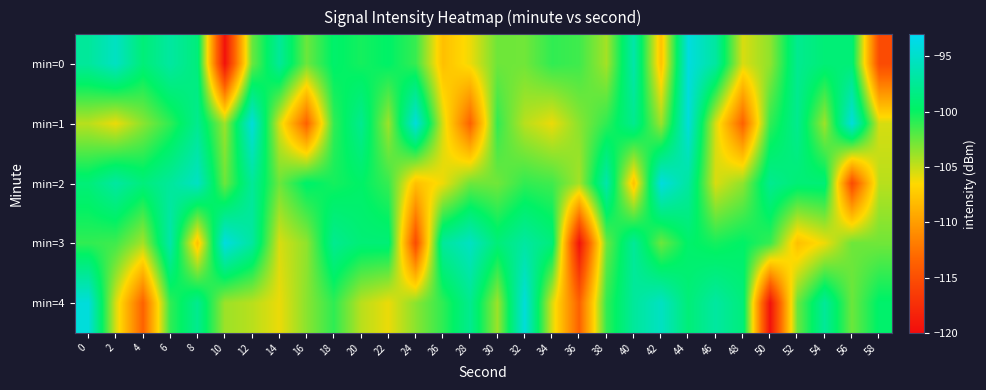

What is the total value across all series at 36?

-542.1